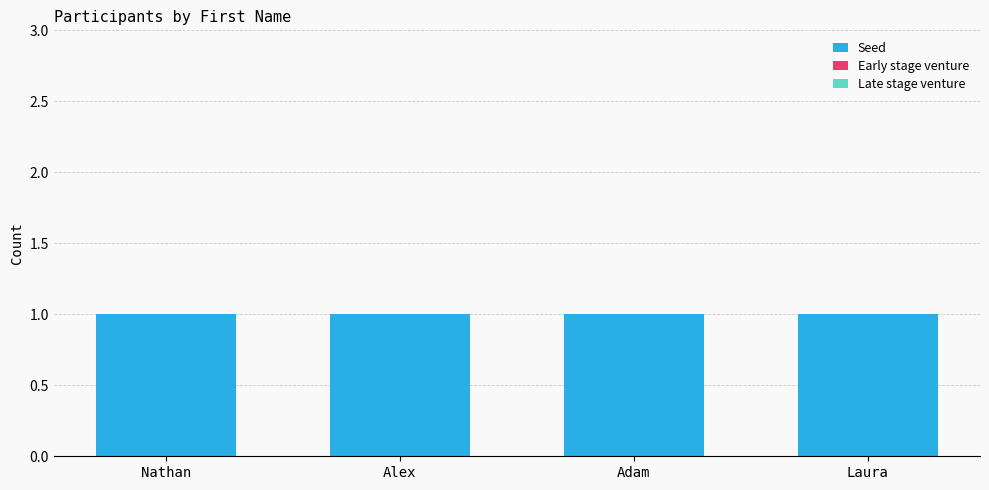

The Early stage venture series shows 0 at Laura. True or false?

True